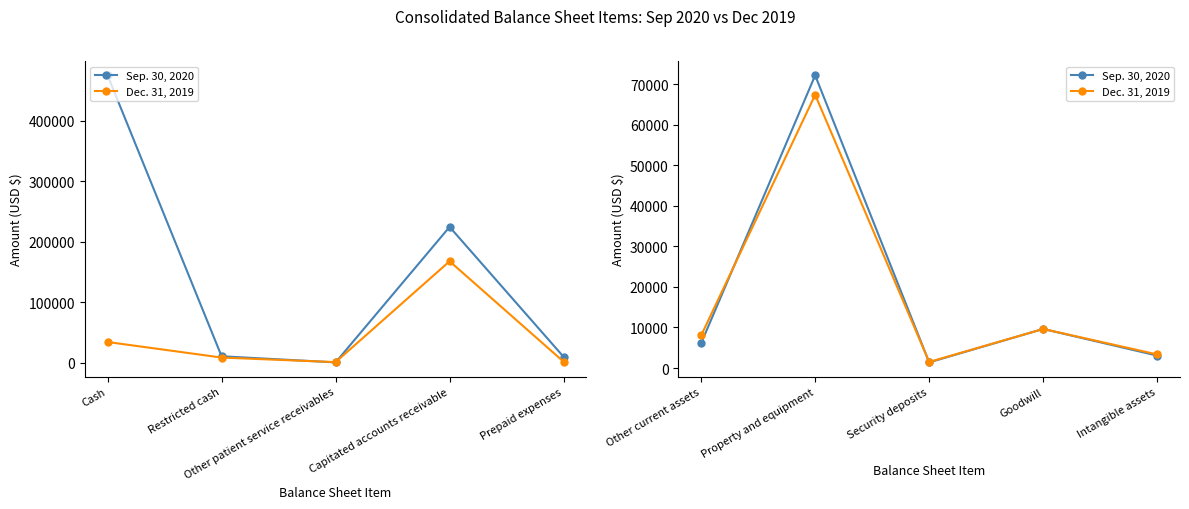

What value does the Dec. 31, 2019 series have at Intangible assets, to the nearest 10?

3350